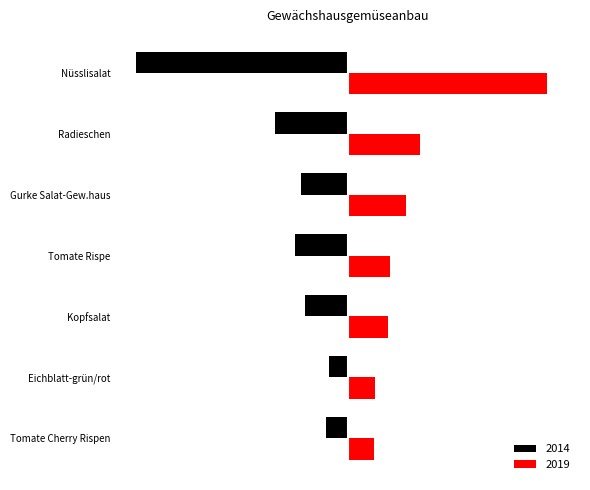

List the series in order of their overall mean, lowest first.

2014, 2019